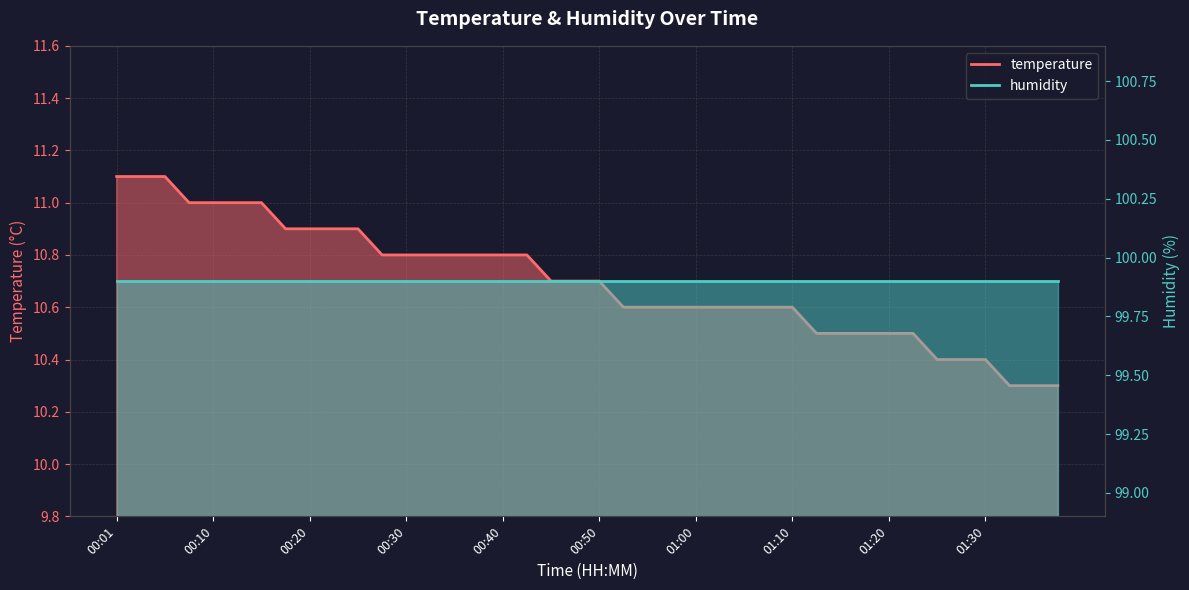

True or false: the data shows 18.5 at 00:53.

False